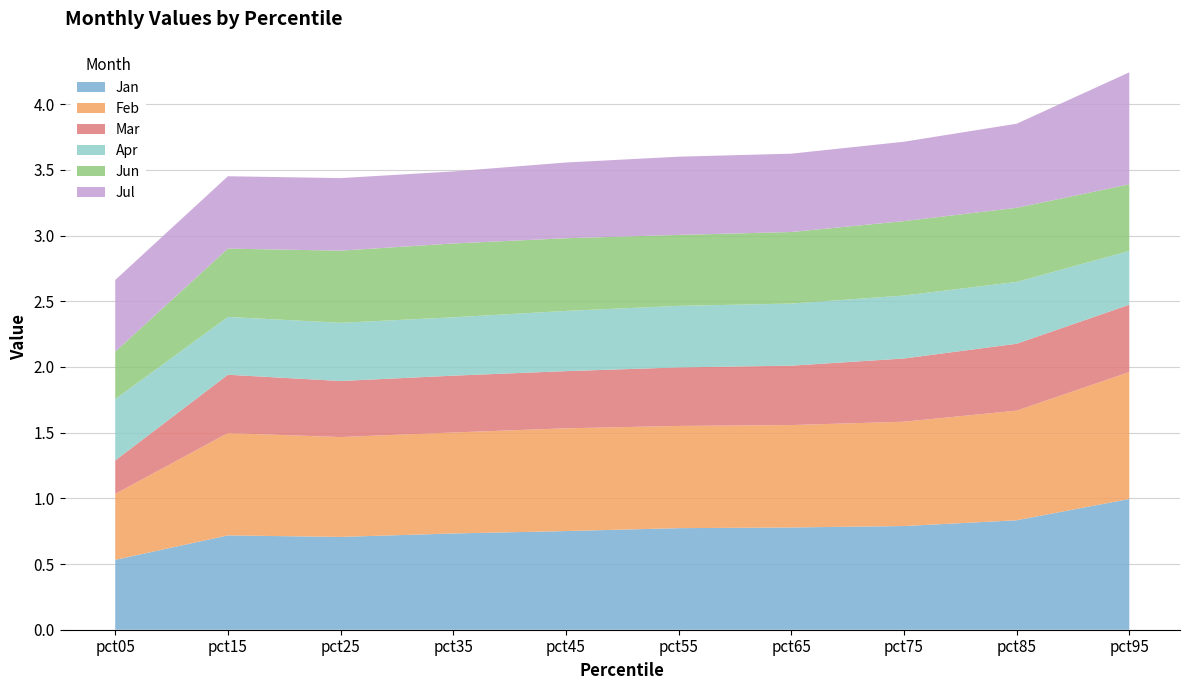

Reading left to right, list all the values displayed in this chart.

Jan: 0.5	0.7	0.7	0.7	0.8	0.8	0.8	0.8	0.8	1.0
Feb: 0.5	0.8	0.8	0.8	0.8	0.8	0.8	0.8	0.8	1.0
Mar: 0.3	0.4	0.4	0.4	0.4	0.4	0.5	0.5	0.5	0.5
Apr: 0.5	0.4	0.4	0.4	0.5	0.5	0.5	0.5	0.5	0.4
Jun: 0.4	0.5	0.5	0.6	0.6	0.5	0.5	0.6	0.6	0.5
Jul: 0.5	0.6	0.6	0.5	0.6	0.6	0.6	0.6	0.6	0.9